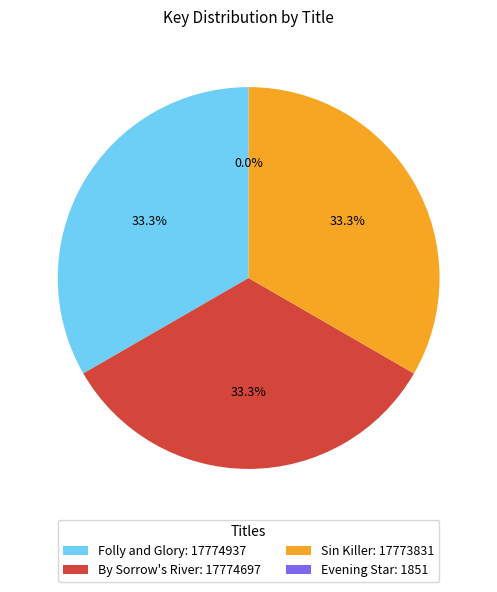

To the nearest percent, what percentage of the pie is Folly and Glory?

33%